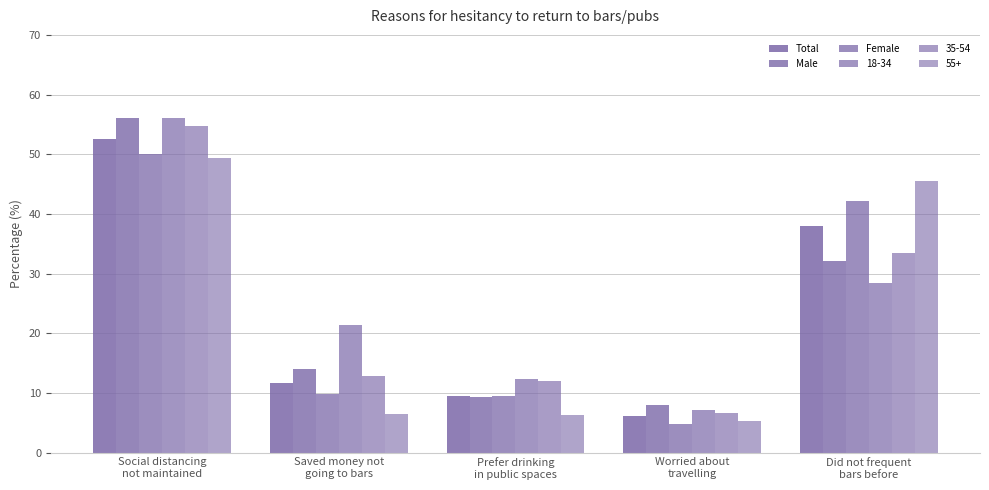

The Total series shows 1.3 at Worried about
travelling. True or false?

False